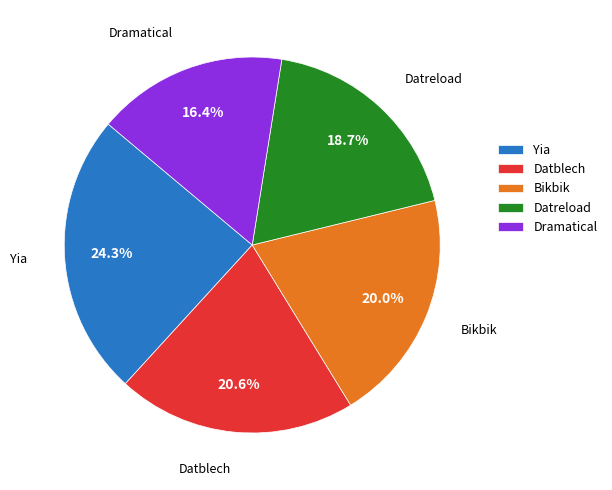

Count the number of slices in the pie.

5